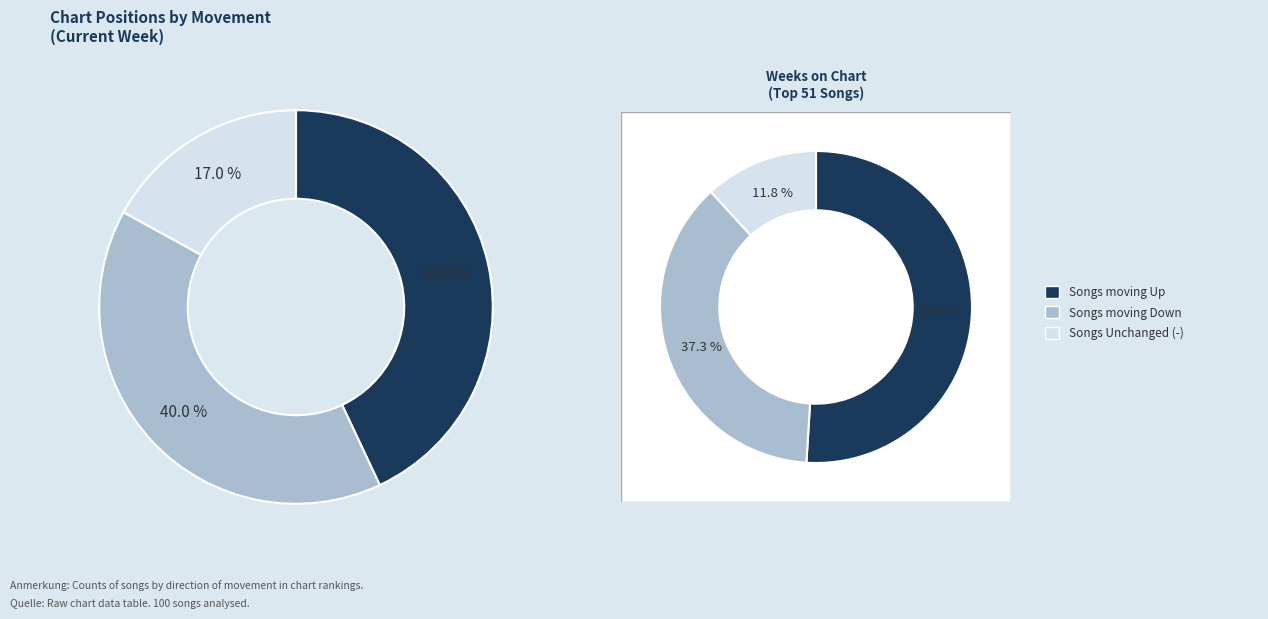

True or false: - accounts for 22% of the total.

False